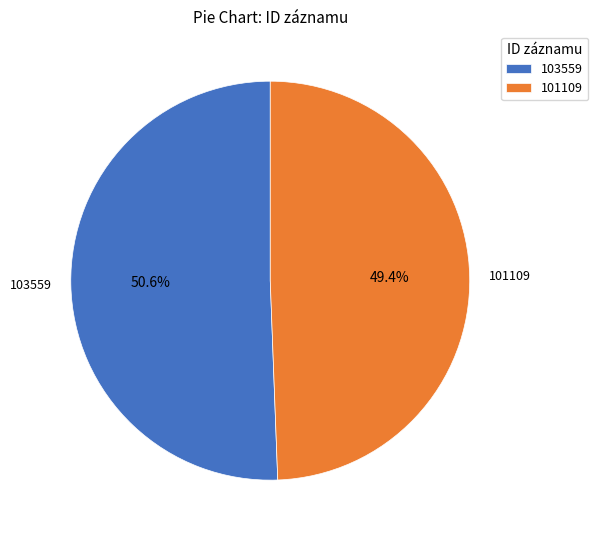

Is it true that 101109 is 61% of the pie?

False